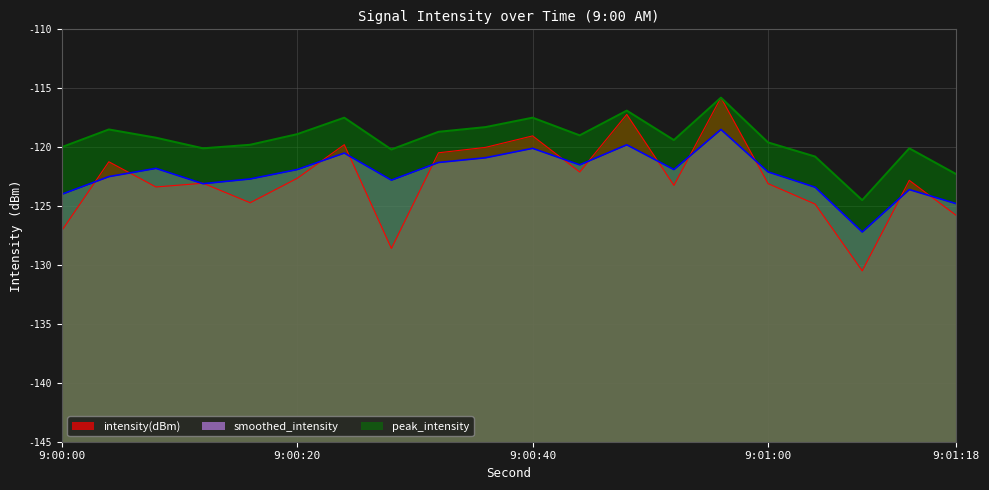

What is the value of the peak_intensity point at the 8th from the left?

-120.2